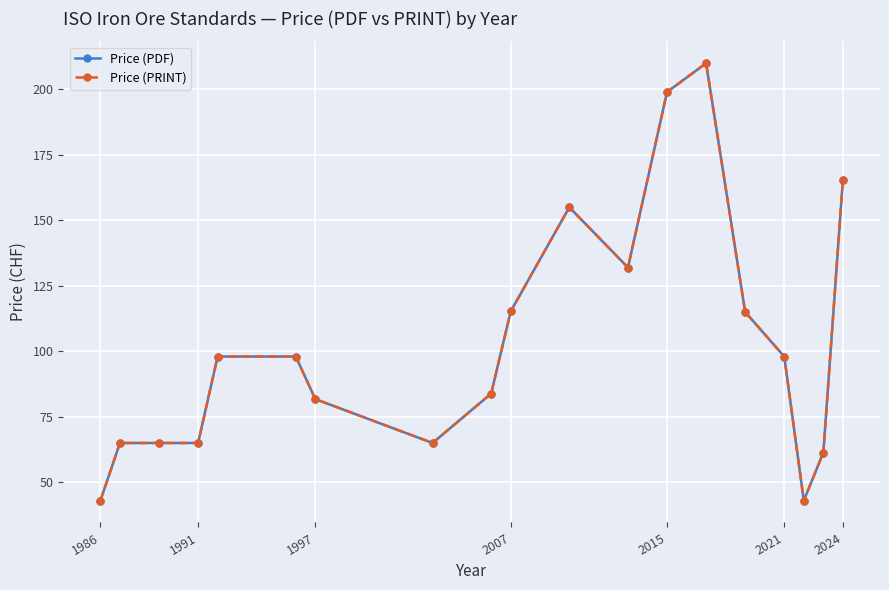

Does the chart have visible grid lines?

Yes